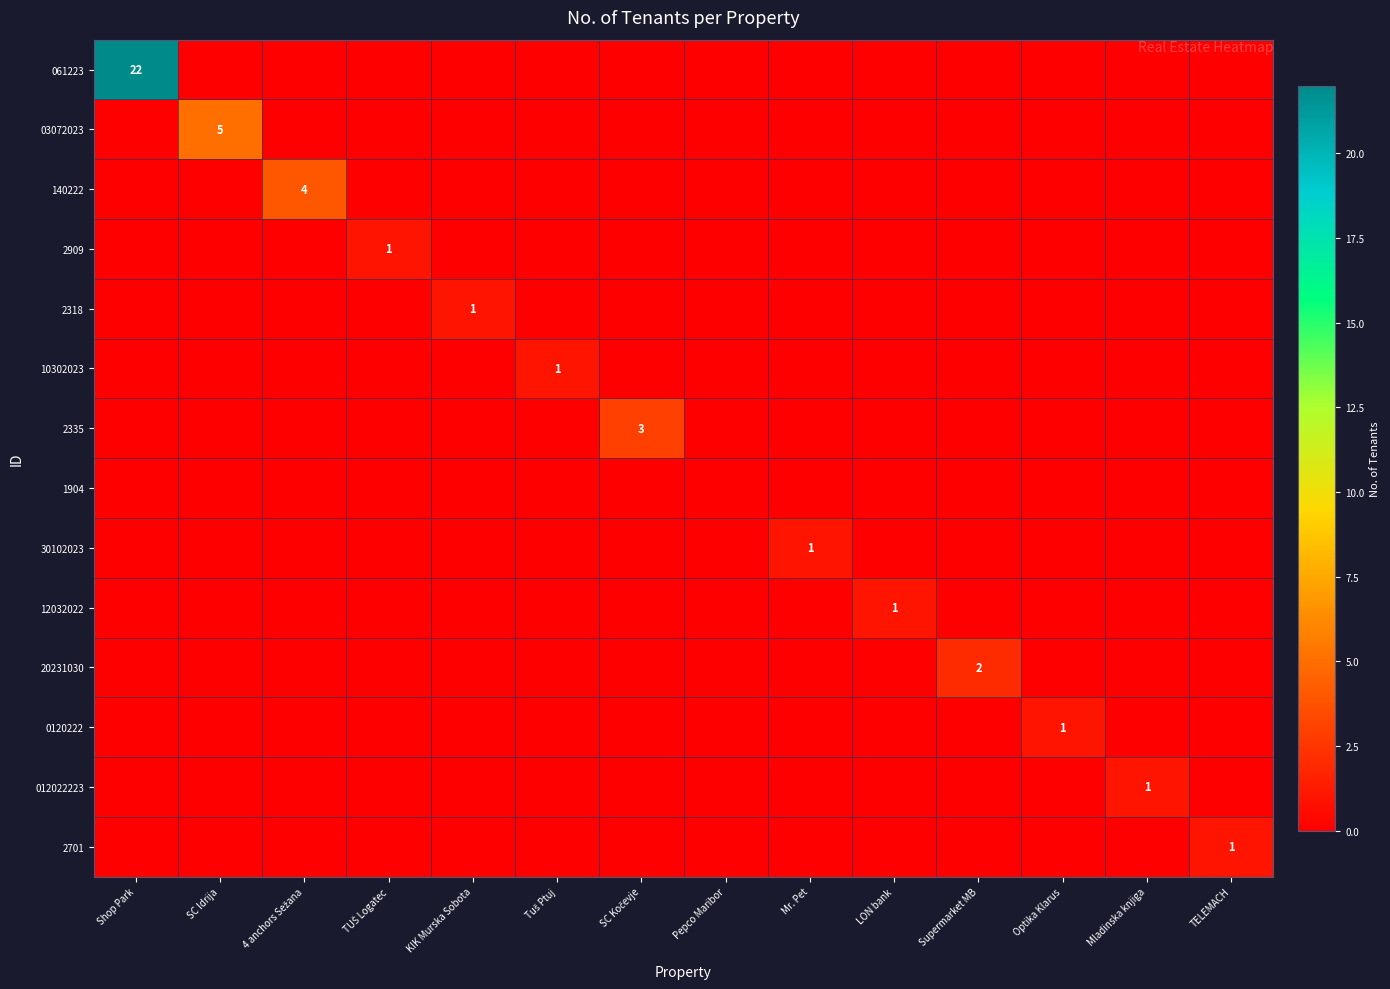

Is it true that 2701 equals 0 at TELEMACH?

False